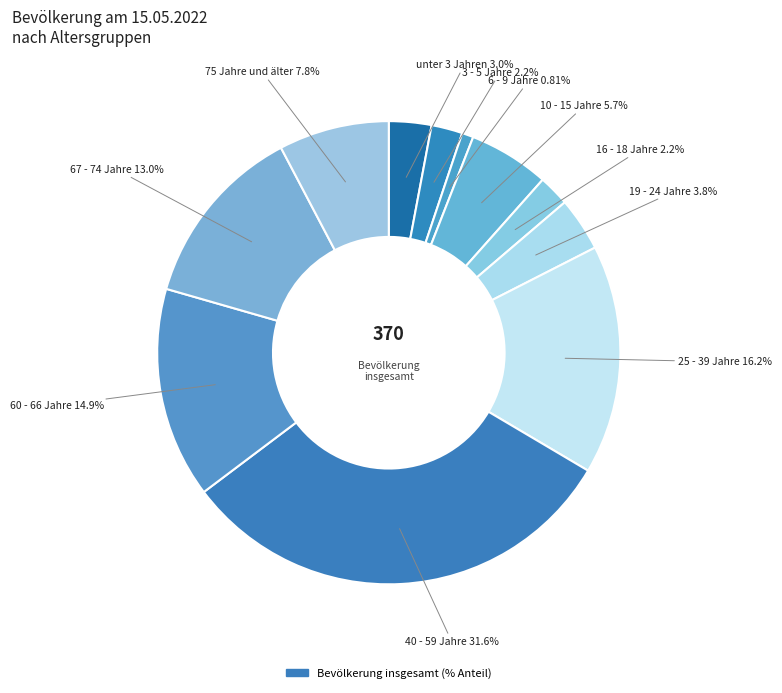

Is there any slice that represents more than half of the pie?

No